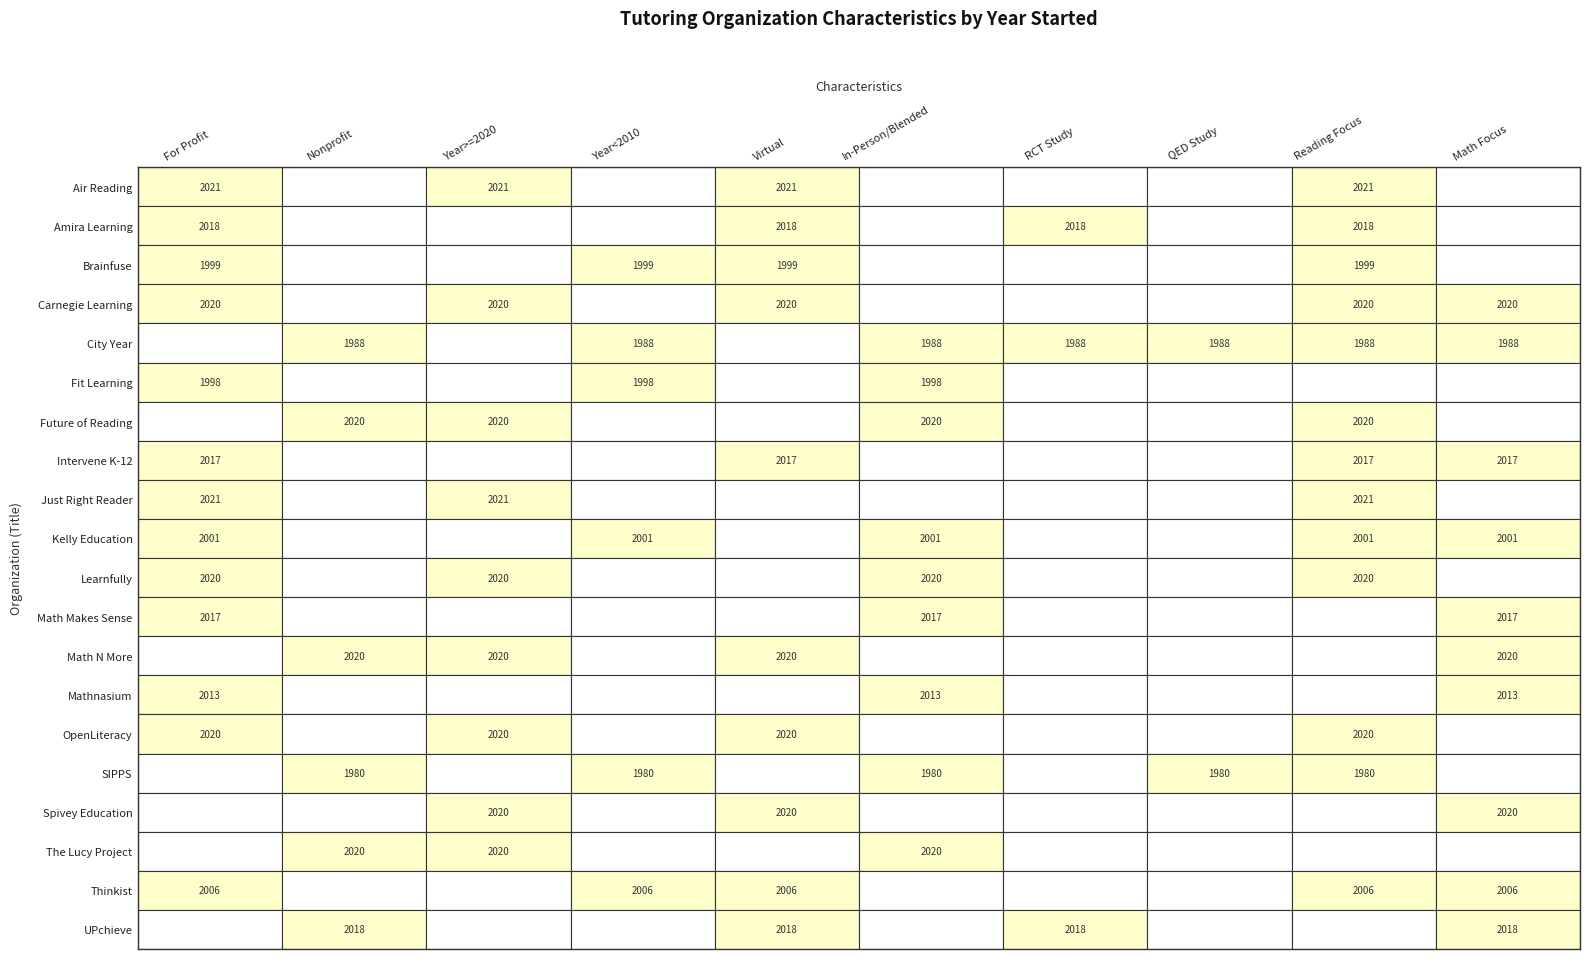

True or false: rct has a value of 1 at 19.

False